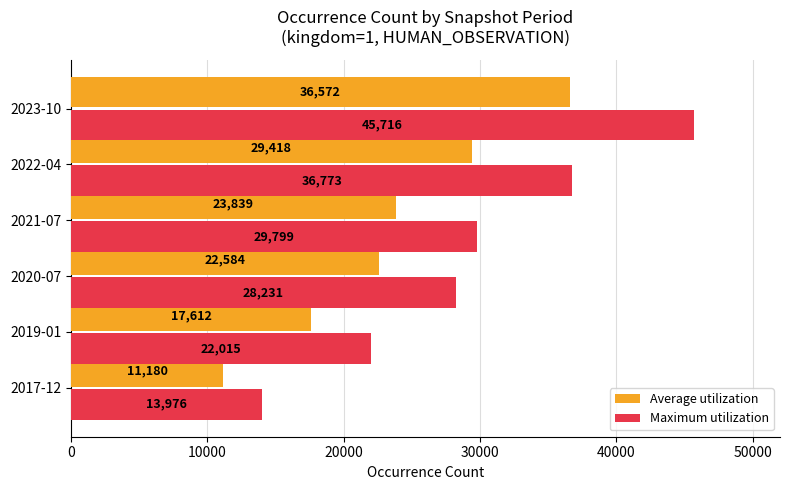

Where is Maximum utilization nearest to the value 29846?

2021-07